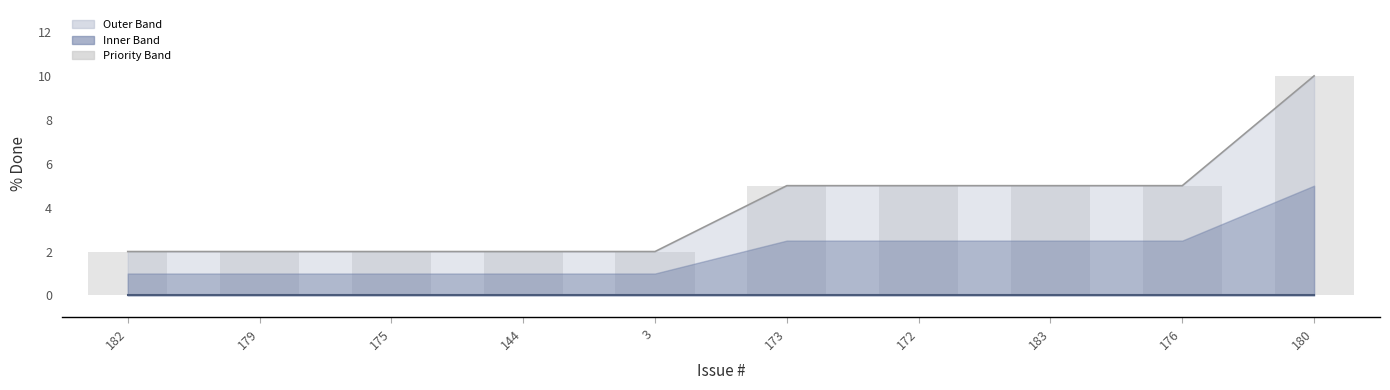

How many data points in Upper are less than 5?

5